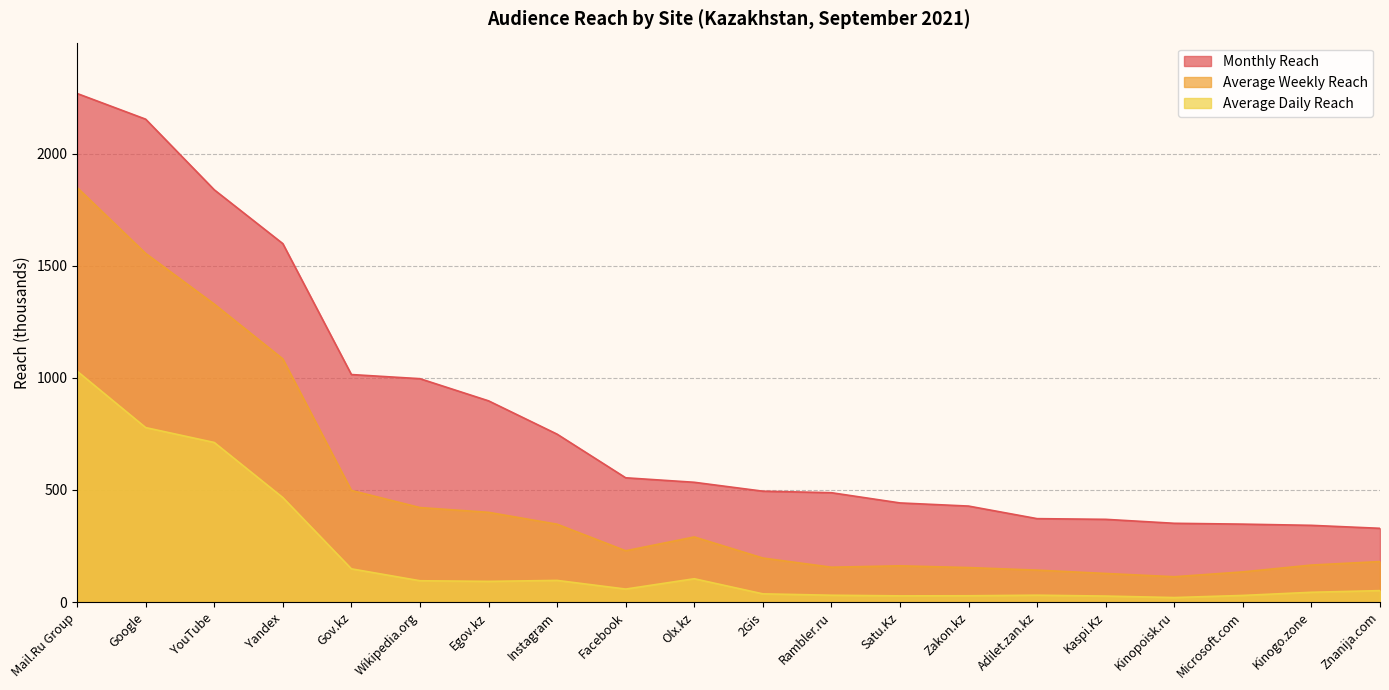

Reading right to left, extract all data points from this chart.

Monthly Reach: Znanija.com=329.1	Kinogo.zone=342.4	Microsoft.com=347.7	Kinopoisk.ru=351.5	Kaspi.Kz=369.1	Adilet.zan.kz=372.2	Zakon.kz=428.3	Satu.Kz=442.3	Rambler.ru=487.9	2Gis=494.7	Olx.kz=534.4	Facebook=554.4	Instagram=748.9	Egov.kz=897.5	Wikipedia.org=996.3	Gov.kz=1014.7	Yandex=1598.4	YouTube=1838.5	Google=2153.3	Mail.Ru Group=2267.8
Average Weekly Reach: Znanija.com=180.9	Kinogo.zone=165.3	Microsoft.com=134.8	Kinopoisk.ru=113.2	Kaspi.Kz=127.8	Adilet.zan.kz=142.7	Zakon.kz=154.1	Satu.Kz=161.9	Rambler.ru=155.7	2Gis=196.6	Olx.kz=290.6	Facebook=229.0	Instagram=347.4	Egov.kz=400.4	Wikipedia.org=421.6	Gov.kz=498.1	Yandex=1084.4	YouTube=1328.9	Google=1554.7	Mail.Ru Group=1848.7
Average Daily Reach: Znanija.com=51.3	Kinogo.zone=43.9	Microsoft.com=29.9	Kinopoisk.ru=20.4	Kaspi.Kz=27.0	Adilet.zan.kz=30.9	Zakon.kz=28.4	Satu.Kz=27.9	Rambler.ru=30.8	2Gis=37.0	Olx.kz=104.3	Facebook=58.3	Instagram=96.8	Egov.kz=92.5	Wikipedia.org=95.3	Gov.kz=148.5	Yandex=466.2	YouTube=711.9	Google=778.2	Mail.Ru Group=1029.9